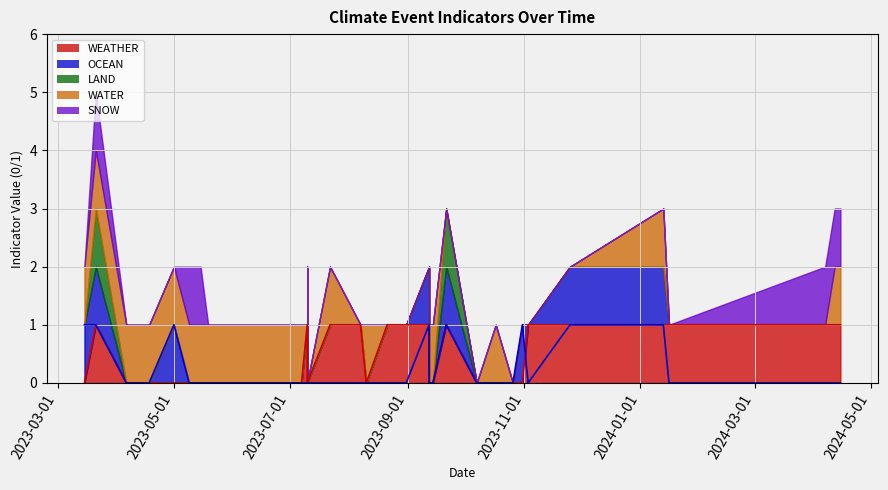

What is the sum of all LAND values?

2